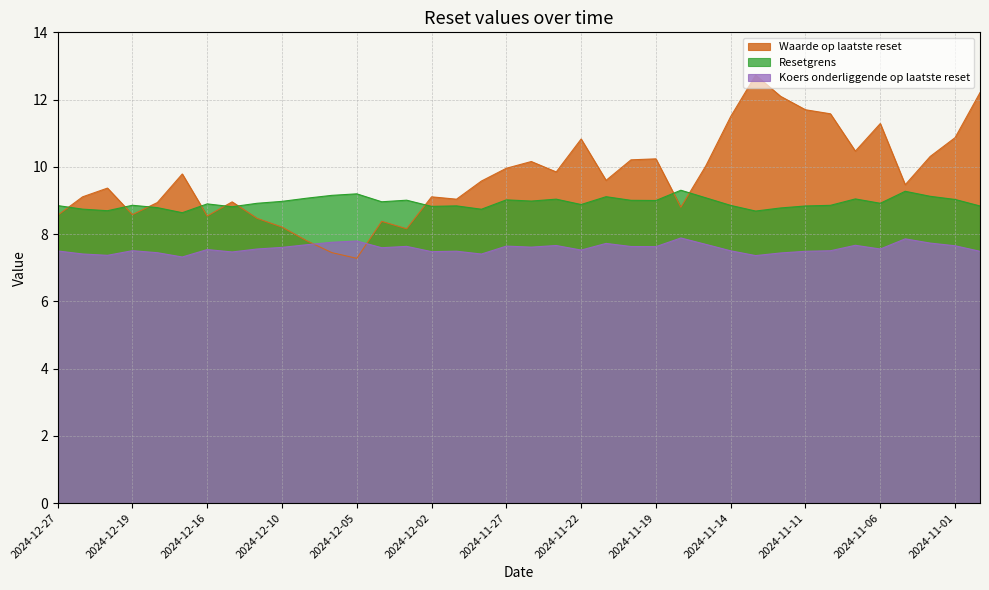

How many interior local valleys does the Koers onderliggende op laatste reset series have?

11